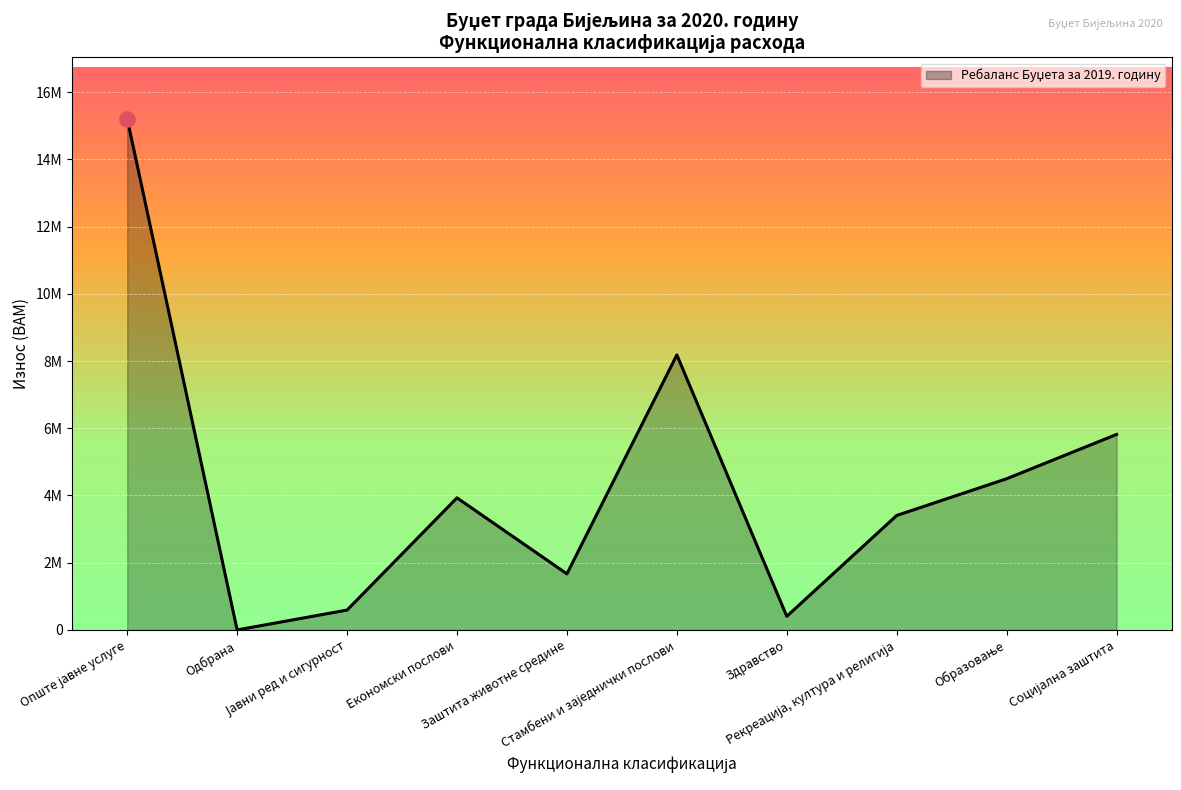

Is this an area chart (filled region under the line)?

Yes